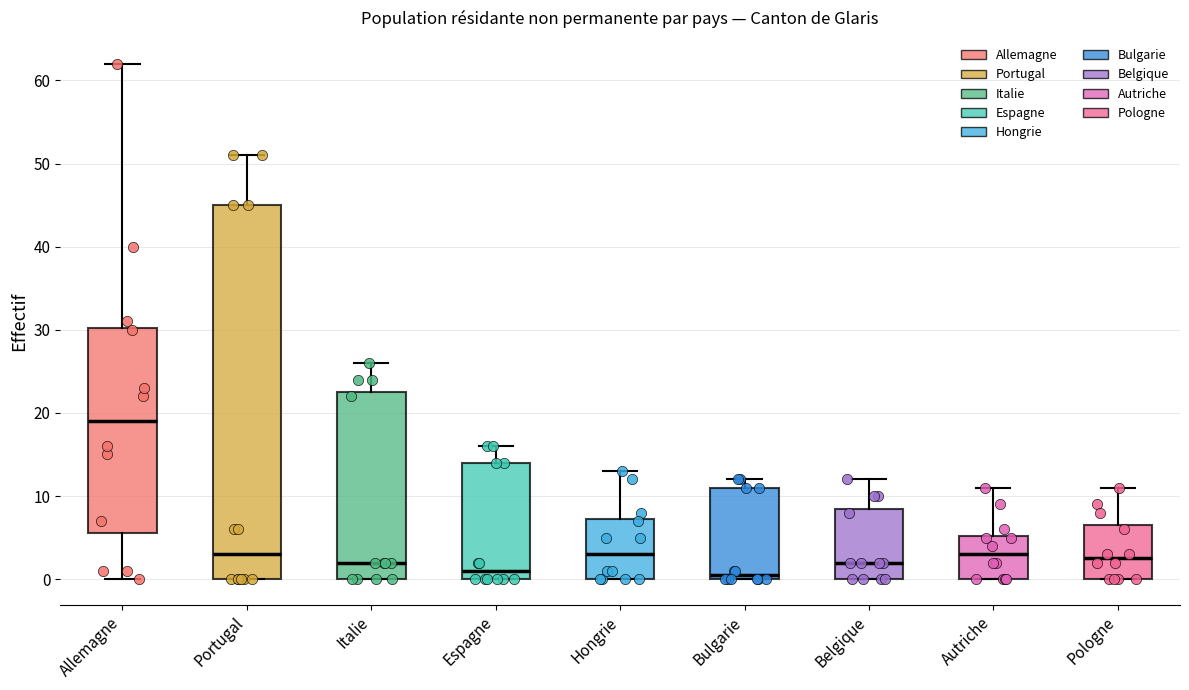

Reading left to right, read every box against the y-axis: the position of its median line, the range the box covers, and the ends of its whiskers. The values are not printed on the chart, so give them approximately, as read against the axis.

Allemagne: median 19, box 6 to 30, whiskers 0 to 62
Portugal: median 3, box 0 to 45, whiskers 0 to 51
Italie: median 2, box 0 to 23, whiskers 0 to 26
Espagne: median 1, box 0 to 14, whiskers 0 to 16
Hongrie: median 3, box 0 to 7, whiskers 0 to 13
Bulgarie: median 1, box 0 to 11, whiskers 0 to 12
Belgique: median 2, box 0 to 9, whiskers 0 to 12
Autriche: median 3, box 0 to 5, whiskers 0 to 11
Pologne: median 3, box 0 to 7, whiskers 0 to 11